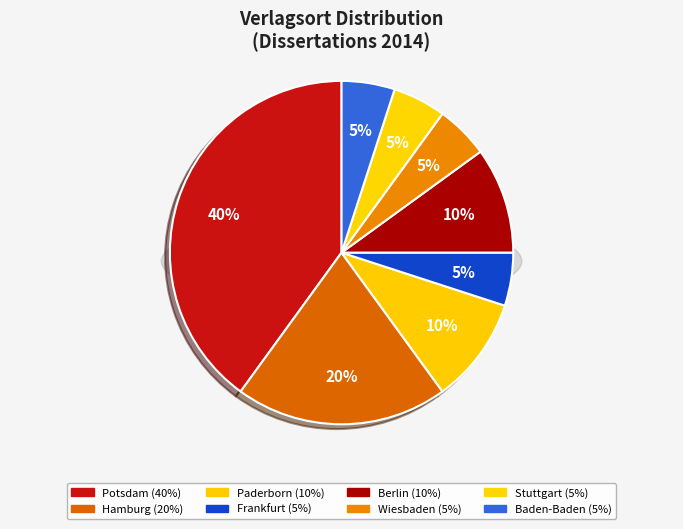

What percentage is the Wiesbaden slice, to the nearest percent?

5%